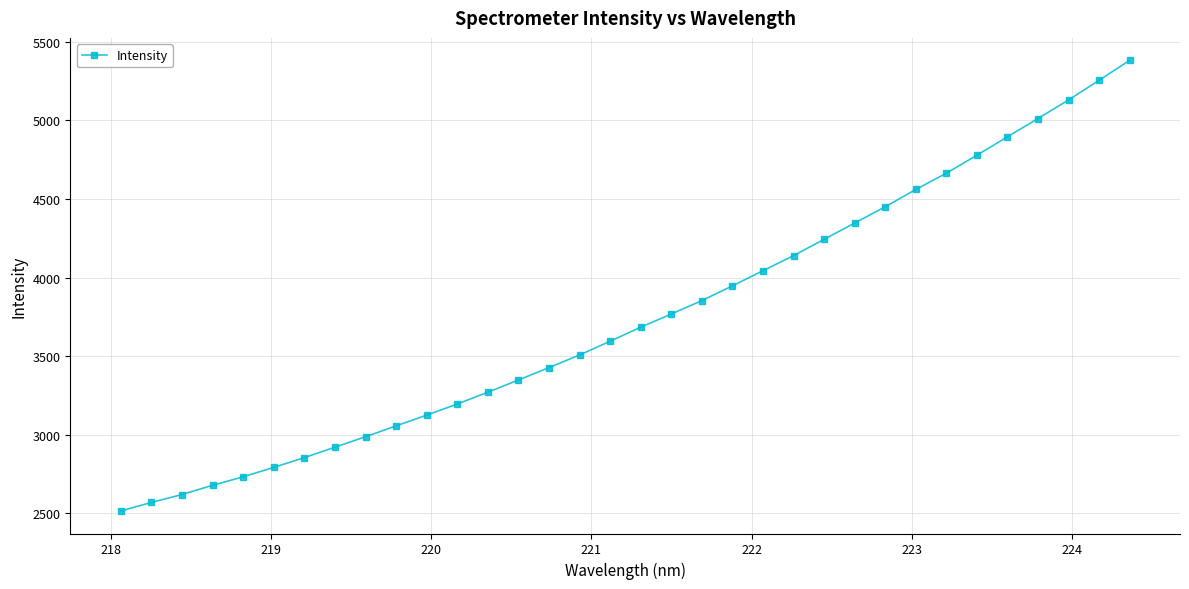

What is the sum of all values?

127365.7